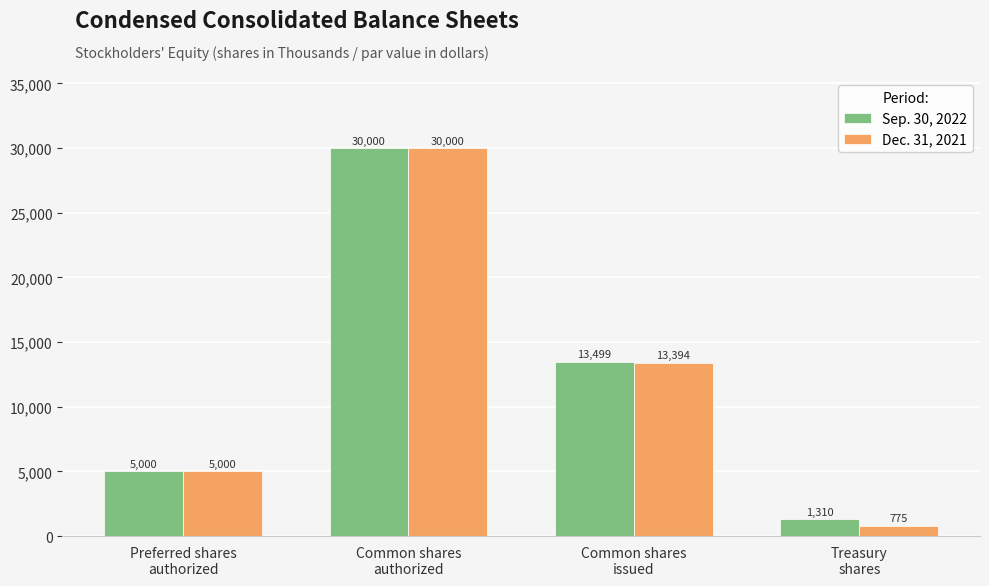

What is the label of the 3rd bar from the right?

Common shares
authorized